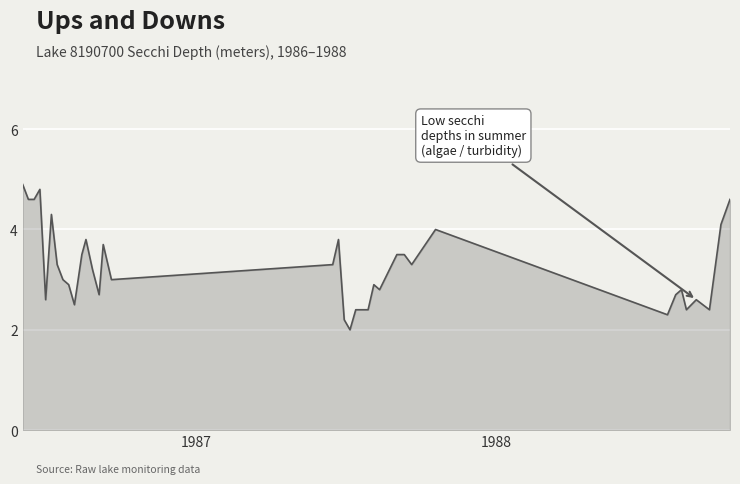

What is the smallest value displayed?

2.0